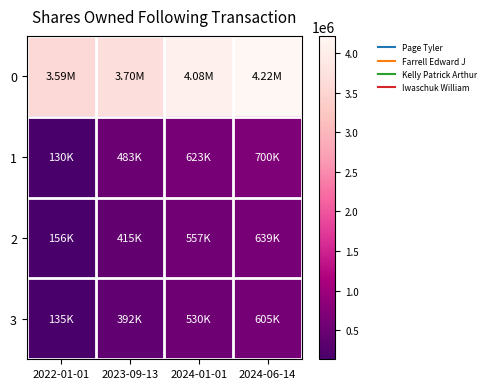

Count the number of categories in the chart.

4